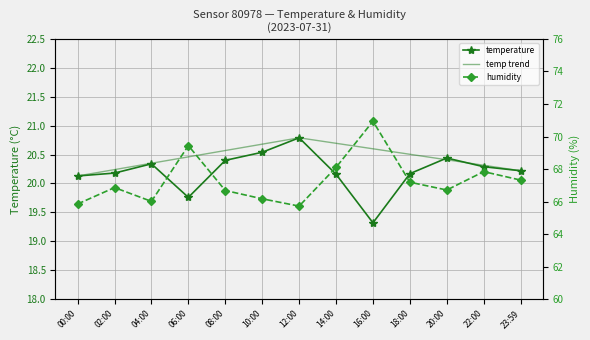

True or false: temperature and humidity intersect in this chart.

False